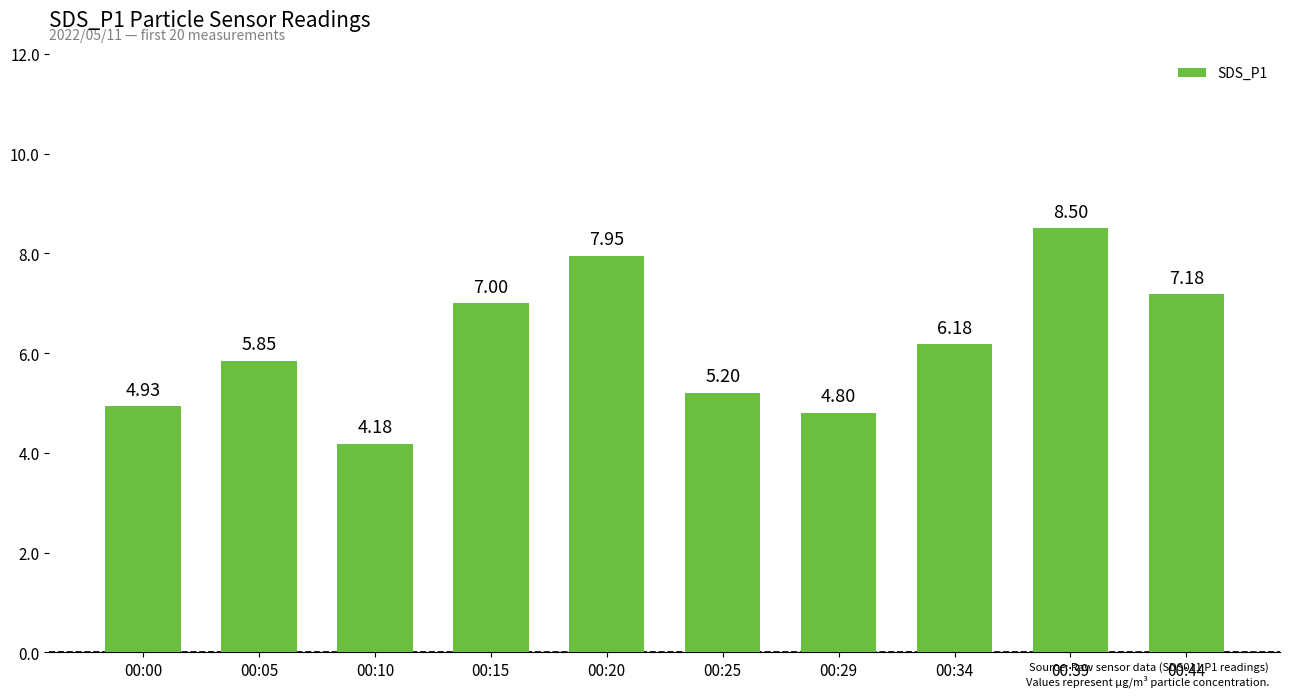

Is it true that the value at 00:05 is 1.4?

False